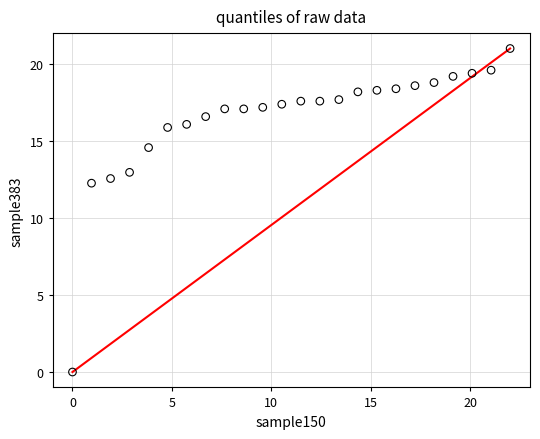

What is the range of X values (max minus min)?

22.0